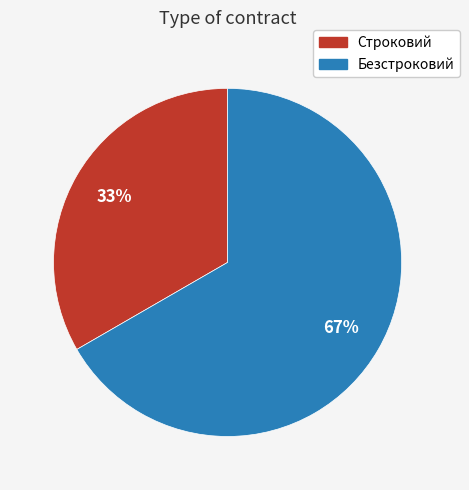

Count the number of slices in the pie.

2